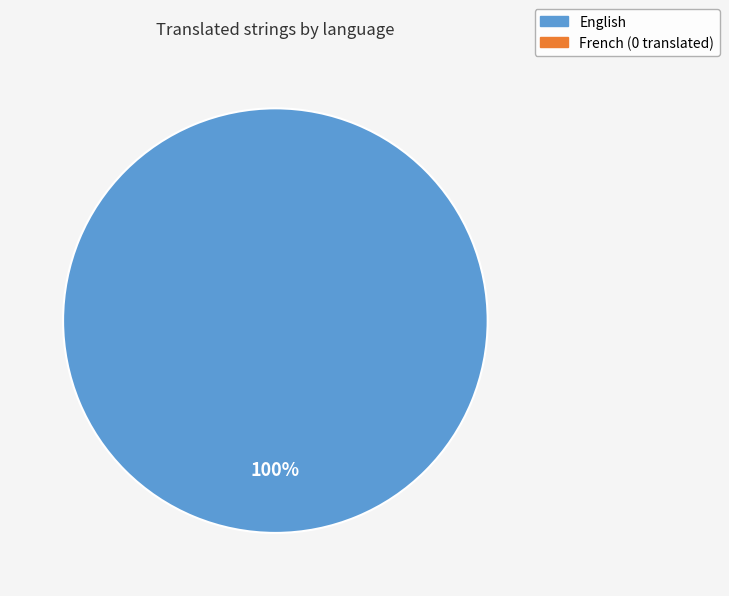

How many slices are in this pie chart?

1